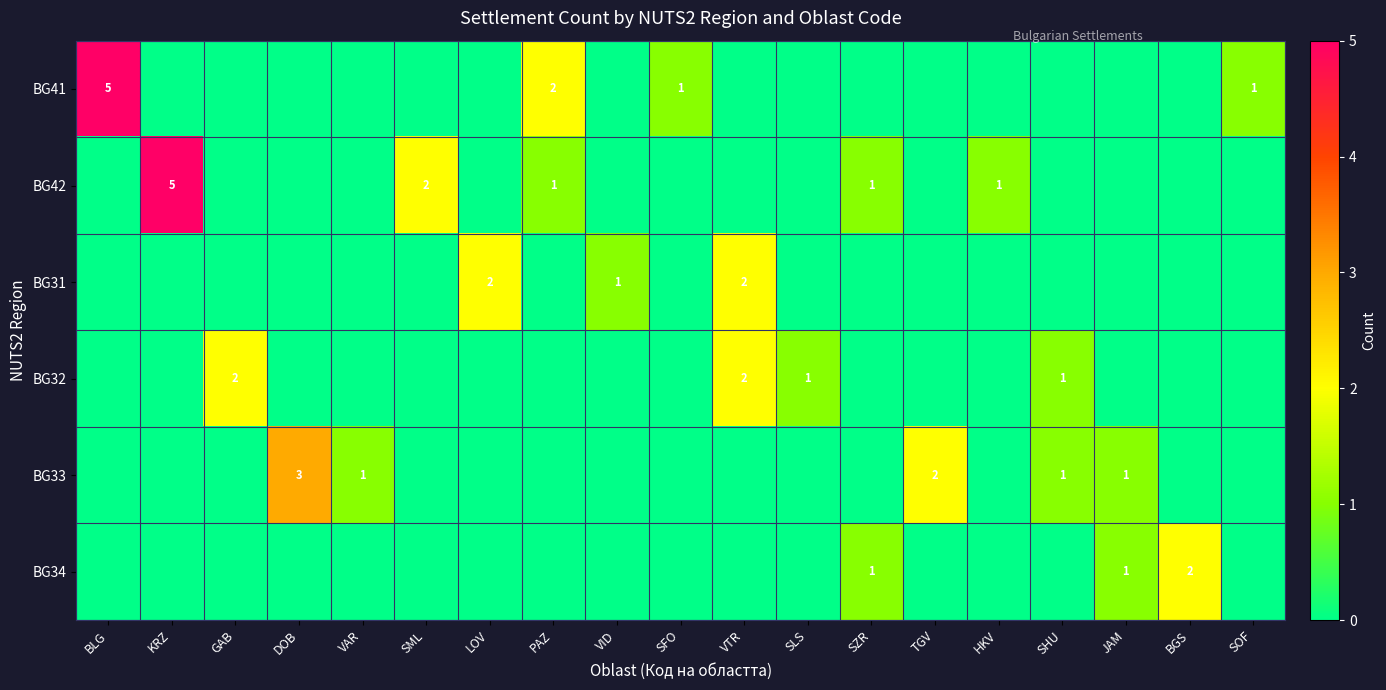

The BG32 series shows 1 at SHU. True or false?

True